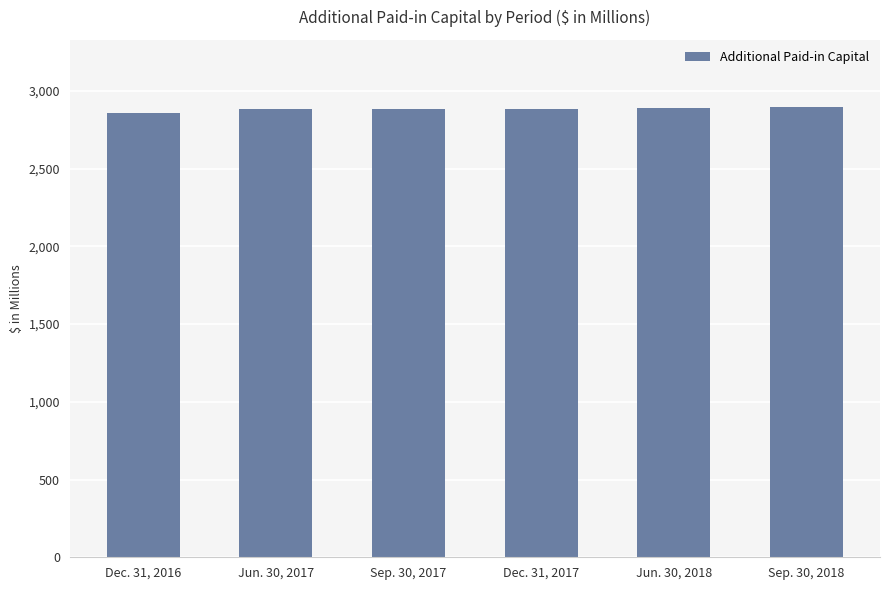

Are the bars horizontal?

No